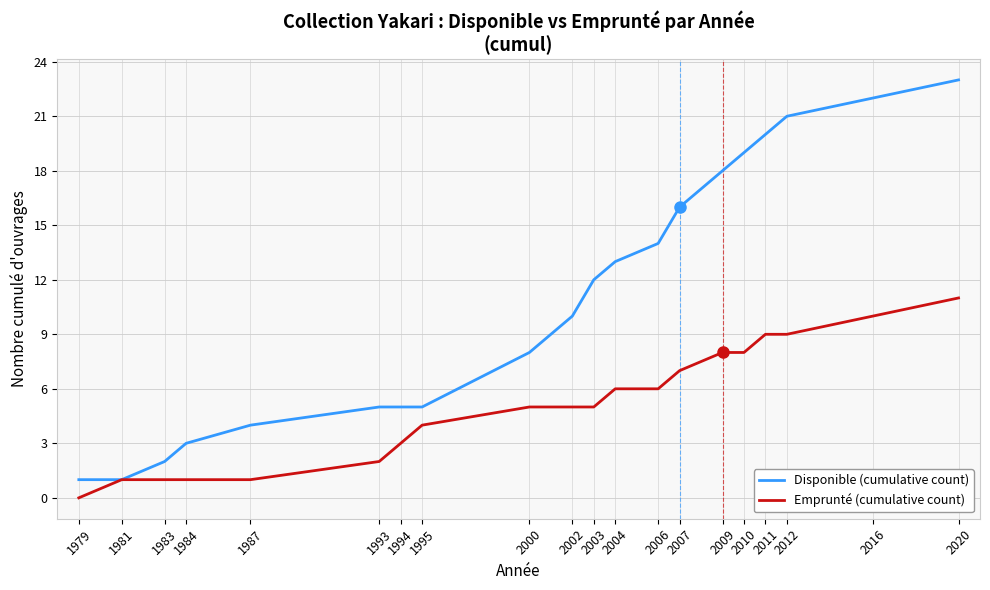

Does the chart display data point markers on the line(s)?

No